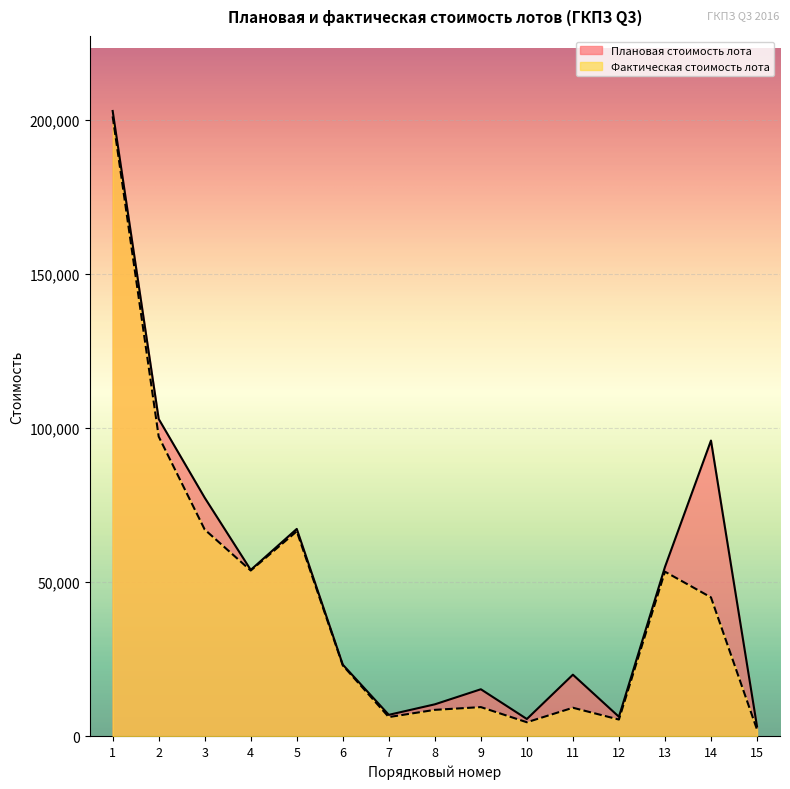

What is the difference between the Фактическая стоимость лота values at 5 and 10?

61996.1